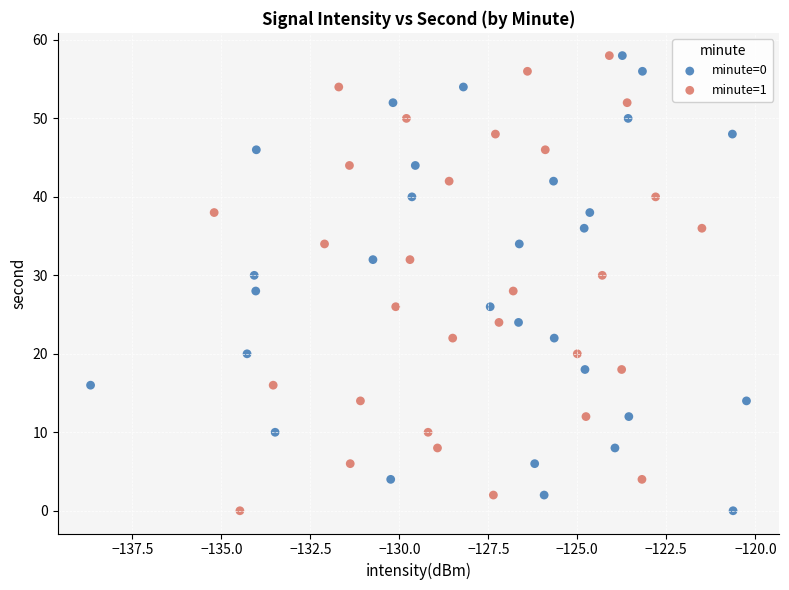

What are all the series names shown in the legend?

minute=0, minute=1